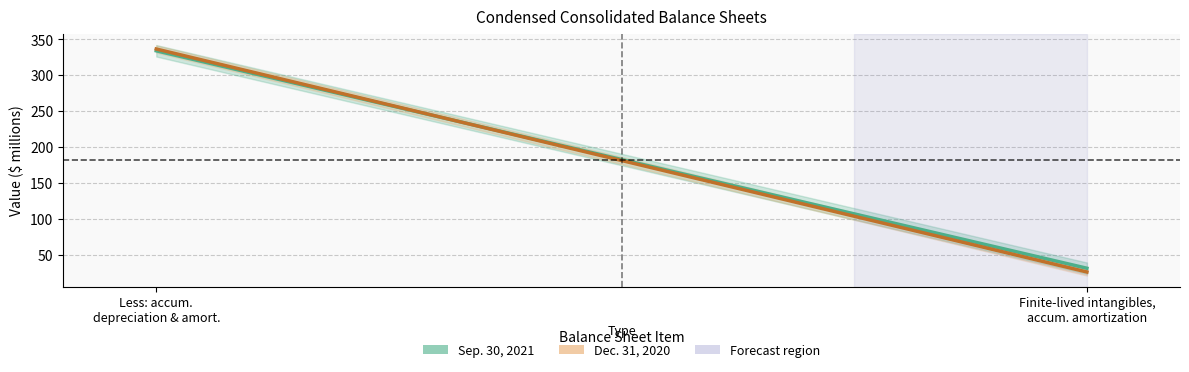

What are all the series names shown in the legend?

Sep. 30, 2021, Dec. 31, 2020